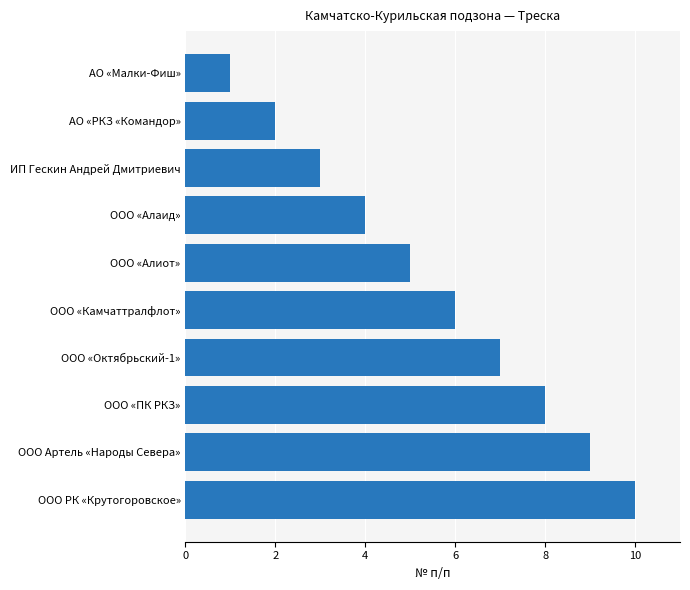

What is the label of the 4th bar from the top?

ООО «Алаид»